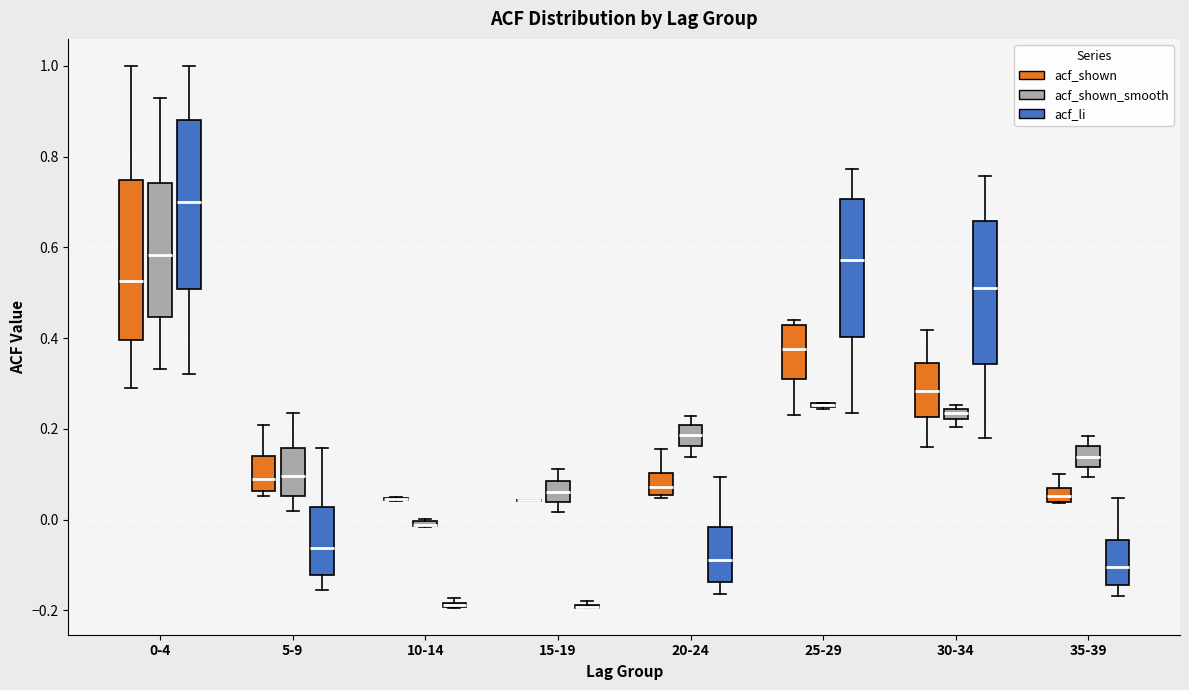

Where is the lower edge of the box for 5-9 (acf_li) on the y-axis? The values are not printed on the chart, so give them approximately, as read against the axis.

-0.12